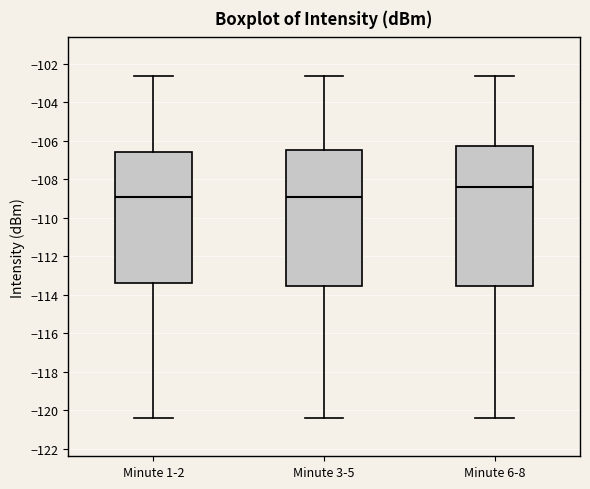

Reading left to right, read every box against the y-axis: the position of its median line, the range the box covers, and the ends of its whiskers. The values are not printed on the chart, so give them approximately, as read against the axis.

Minute 1-2: median -109.0, box -113.4 to -106.6, whiskers -120.4 to -102.6
Minute 3-5: median -109.0, box -113.6 to -106.4, whiskers -120.4 to -102.6
Minute 6-8: median -108.4, box -113.6 to -106.2, whiskers -120.4 to -102.6